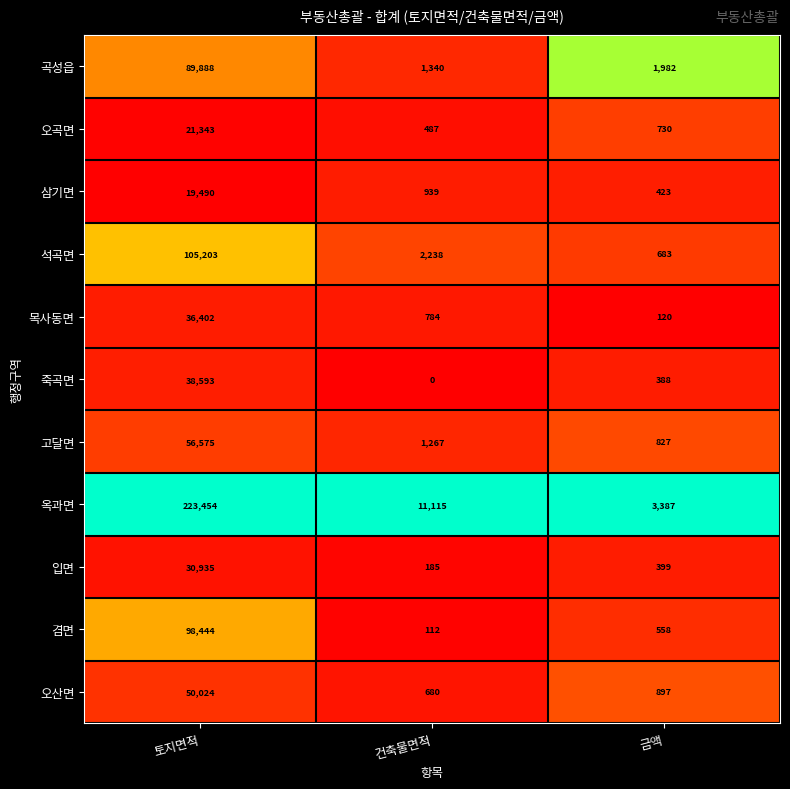

List the series in order of their peak value, lowest first.

삼기면, 오곡면, 입면, 목사동면, 죽곡면, 오산면, 고달면, 곡성읍, 겸면, 석곡면, 옥과면